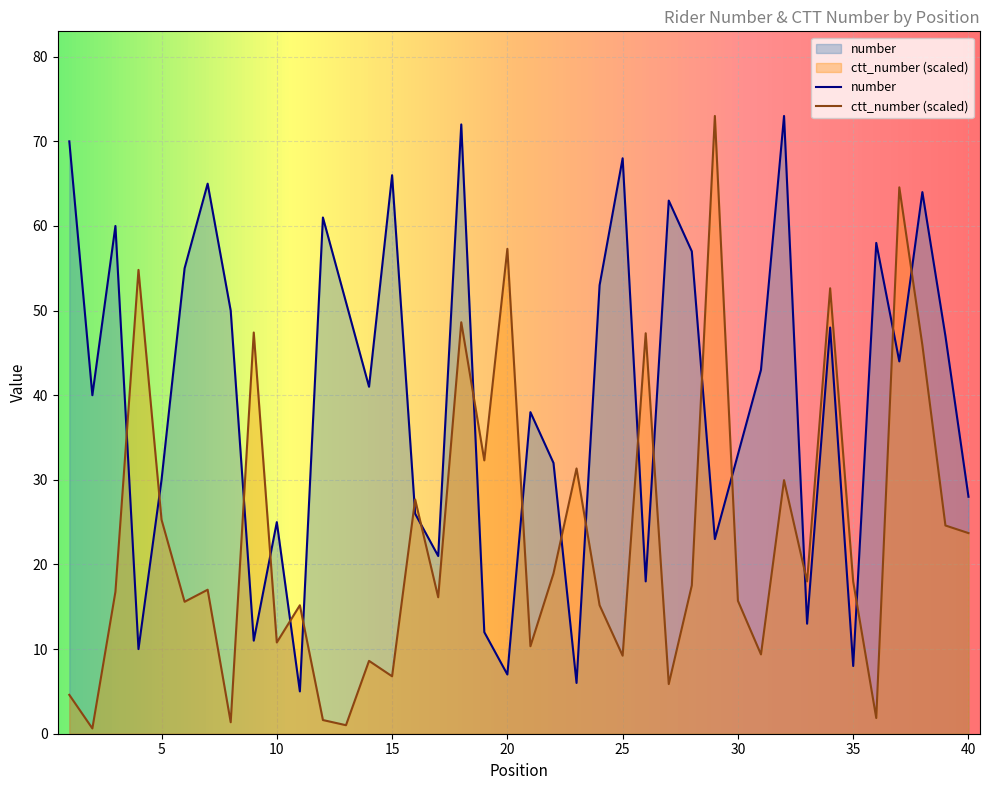

Rank the series by their maximum value, from highest to lowest.

number, ctt_number